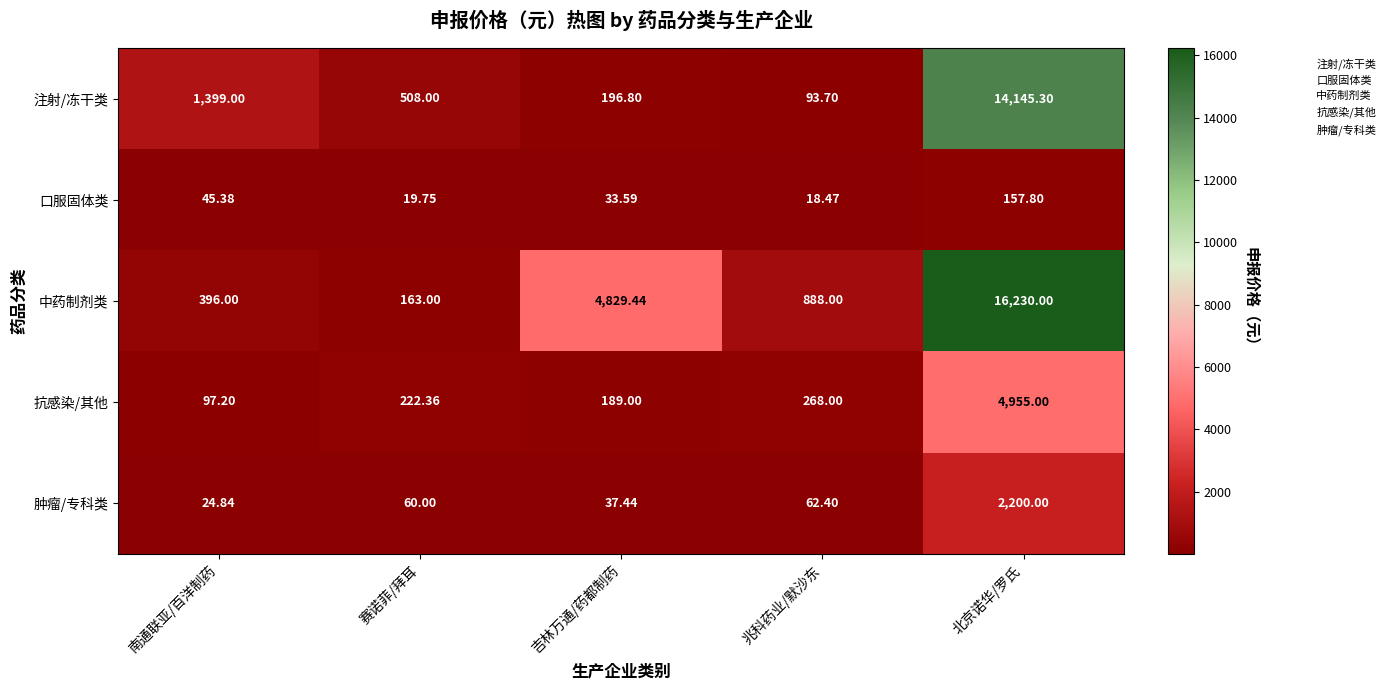

List the series in order of their peak value, highest first.

中药制剂类, 注射/冻干类, 抗感染/其他, 肿瘤/专科类, 口服固体类